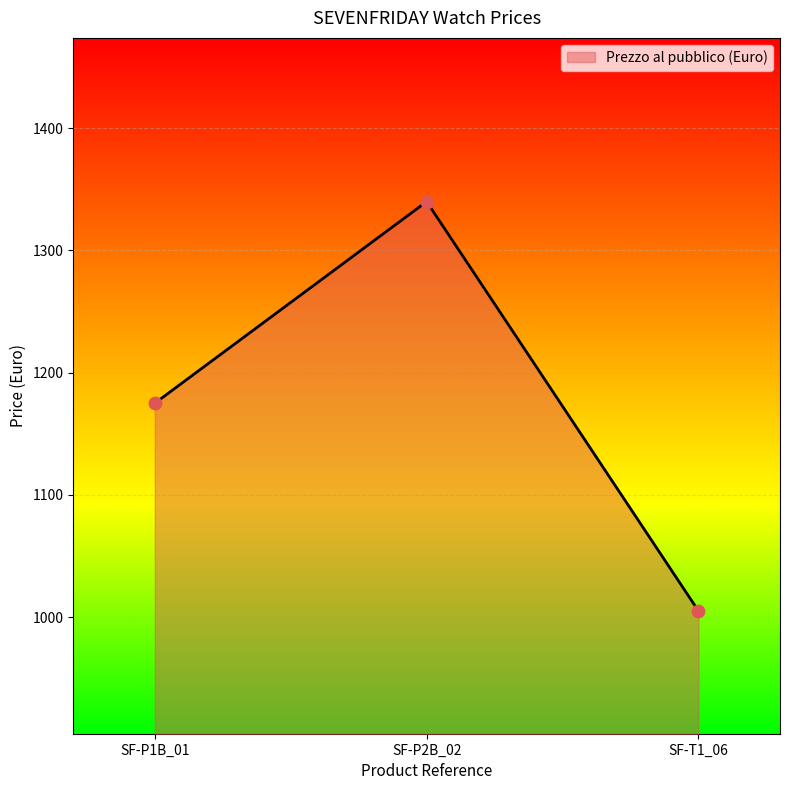

What is the ratio of the value at SF-P1B_01 to the value at SF-P2B_02?

0.9